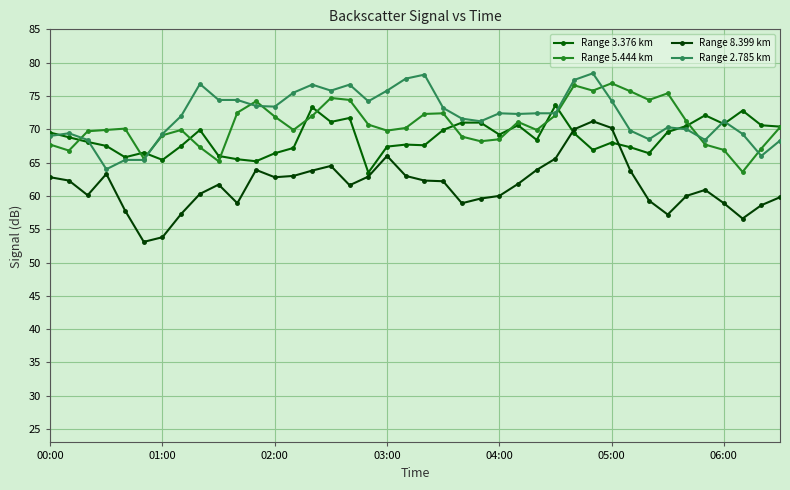

Is this an area chart (filled region under the line)?

No